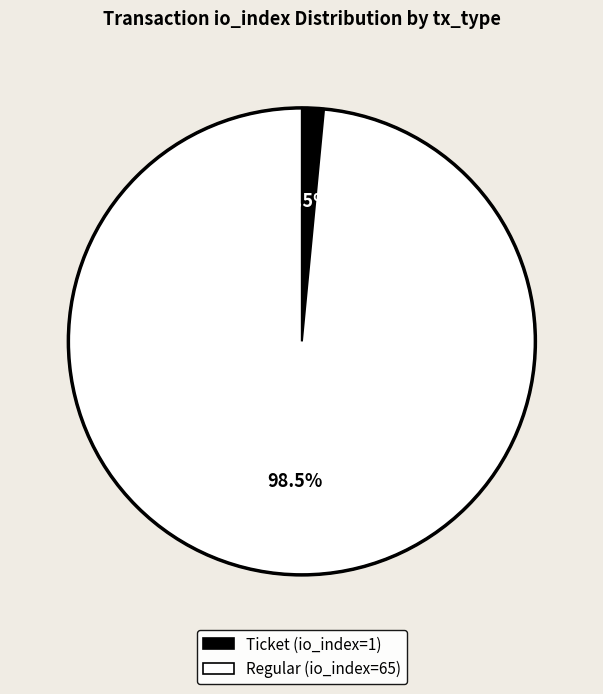

Is there a majority slice in this chart?

Yes